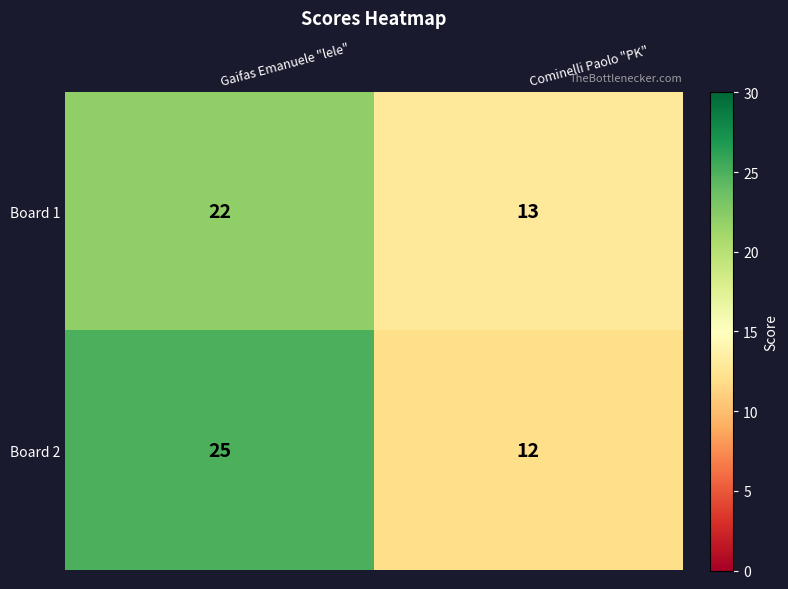

At which category is the sum across all series the highest?

Gaifas Emanuele "lele"